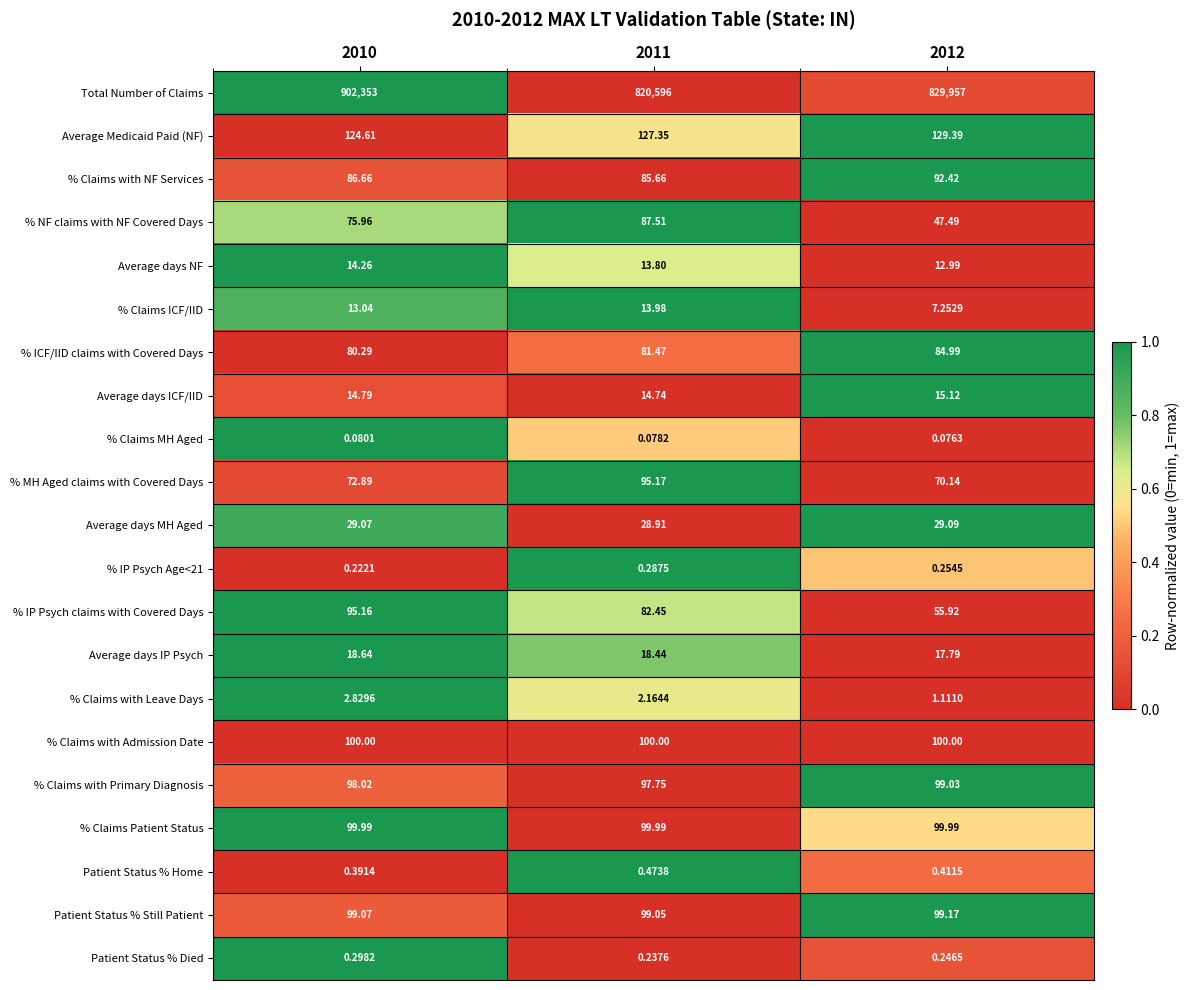

Which series has the widest spread of values?

Total Number of Claims